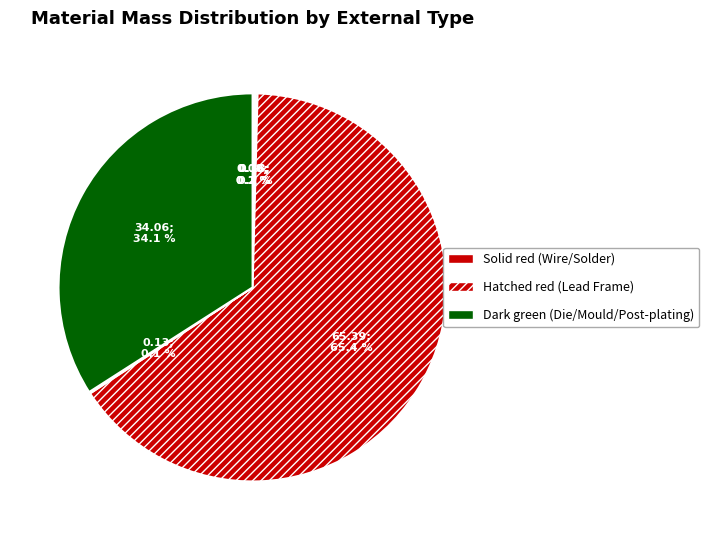

Which category has the biggest portion of the pie?

Lead Frame